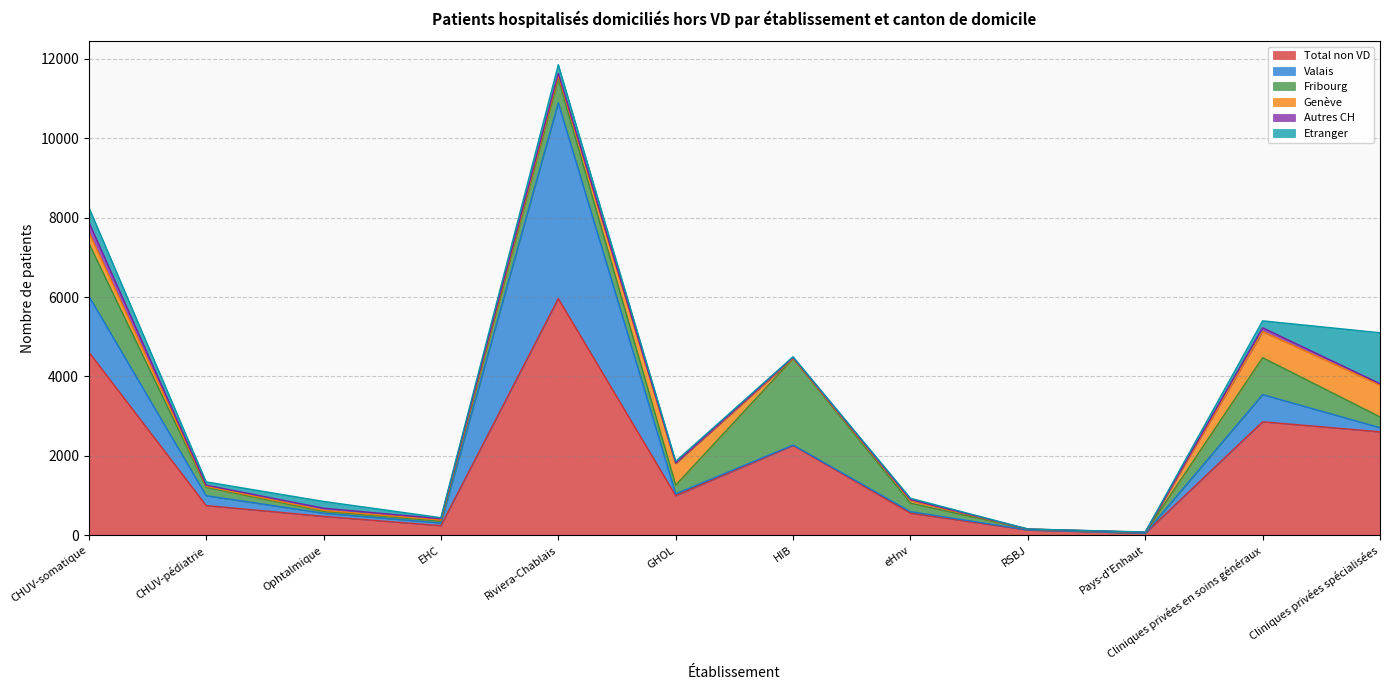

List the labels in order of Valais value, smallest first.

Pays-d'Enhaut, RSBJ, HIB, eHnv, GHOL, EHC, Ophtalmique, Cliniques privées spécialisées, CHUV-pédiatrie, Cliniques privées en soins généraux, CHUV-somatique, Riviera-Chablais